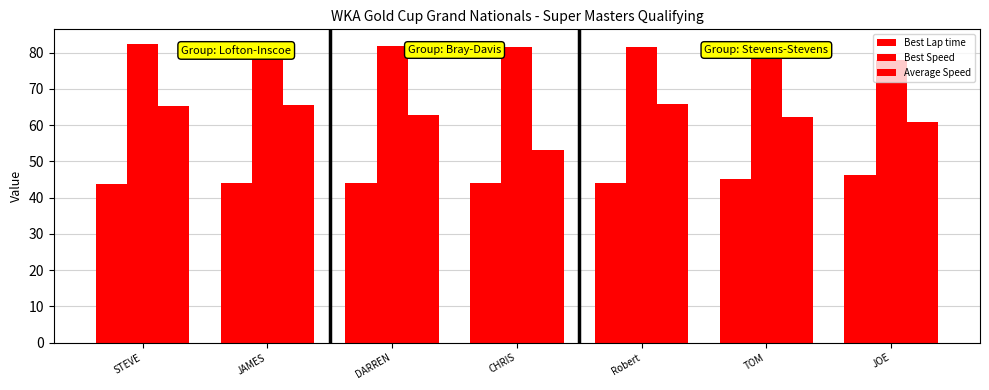

At which label is Best Speed closest to 80?

TOM